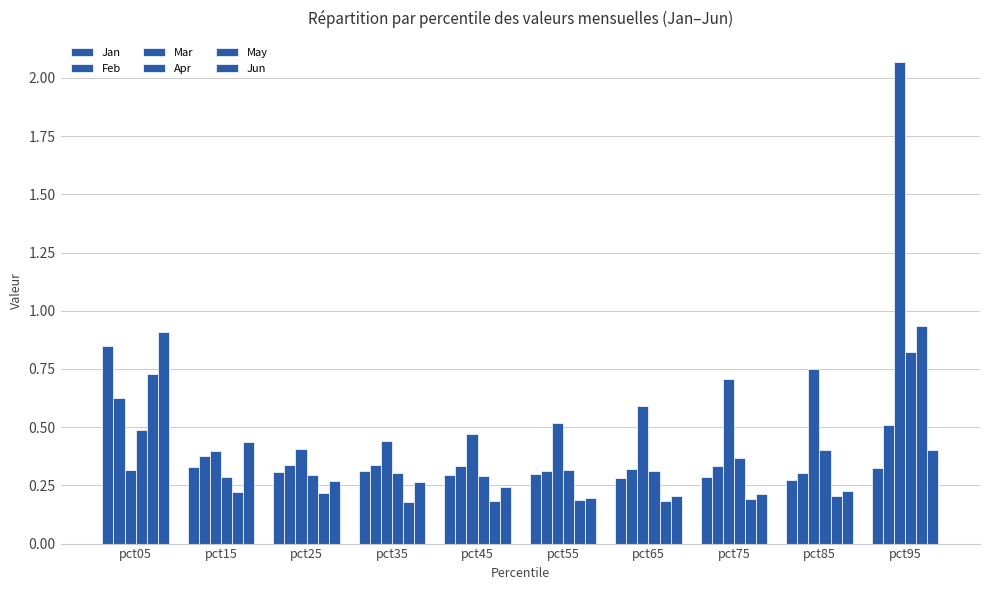

What is the approximate value of Mar at pct65?

0.6